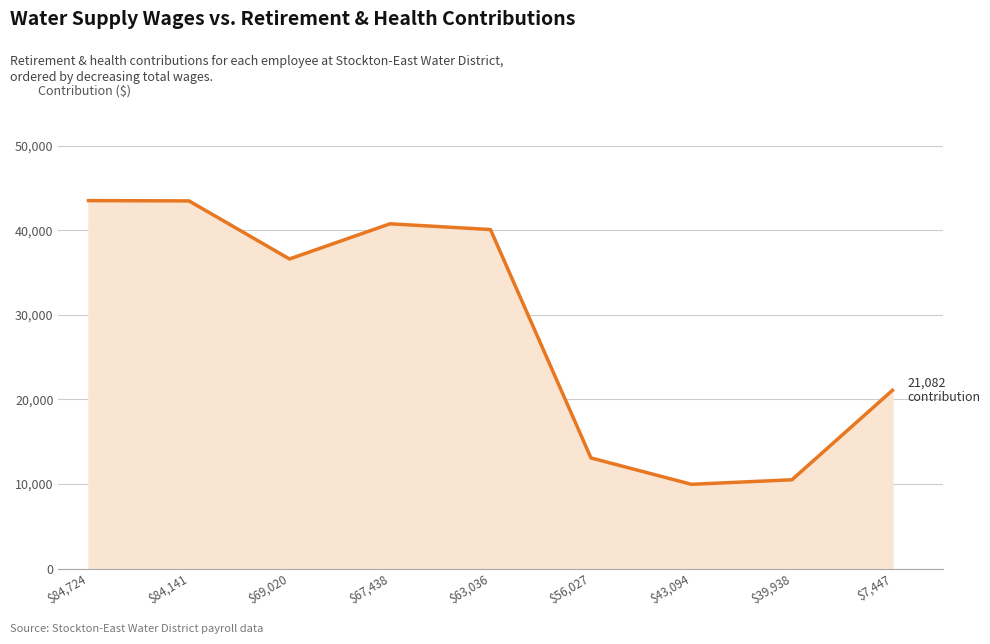

What is the difference between the second highest and minimum values?

33518